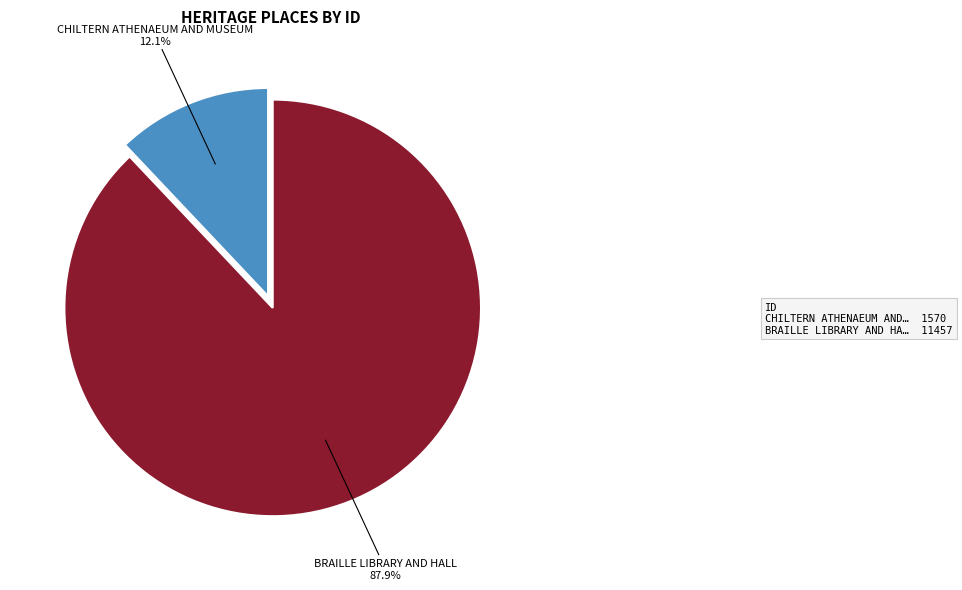

Does any single category account for the majority?

Yes